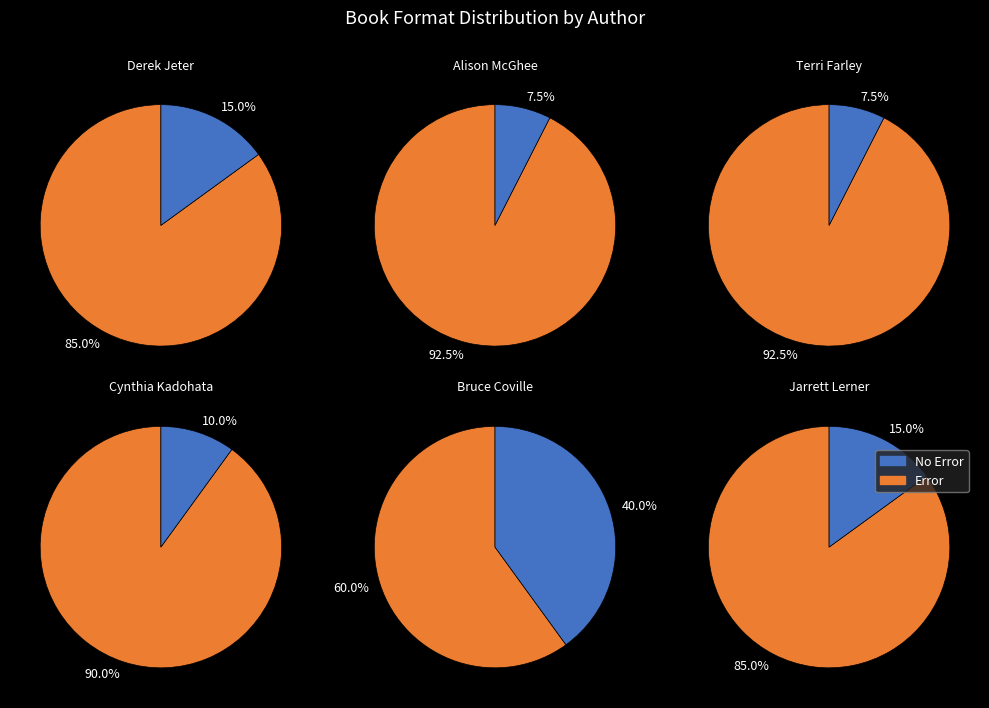

What is the smallest slice in the pie chart?

7